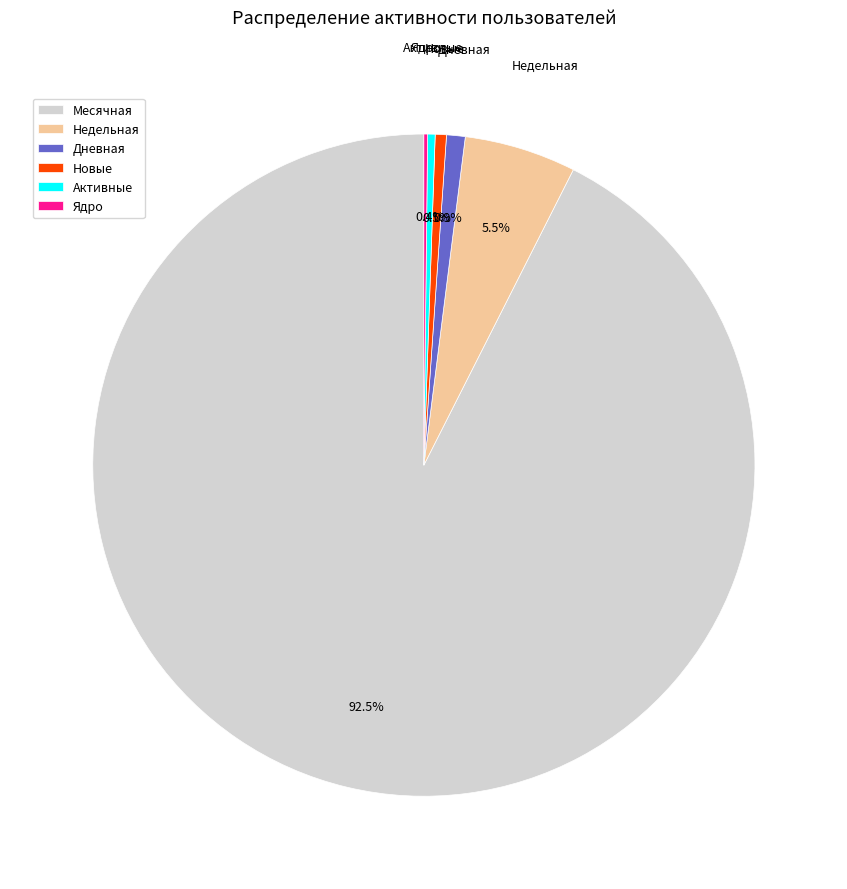

Which category has the biggest portion of the pie?

Месячная